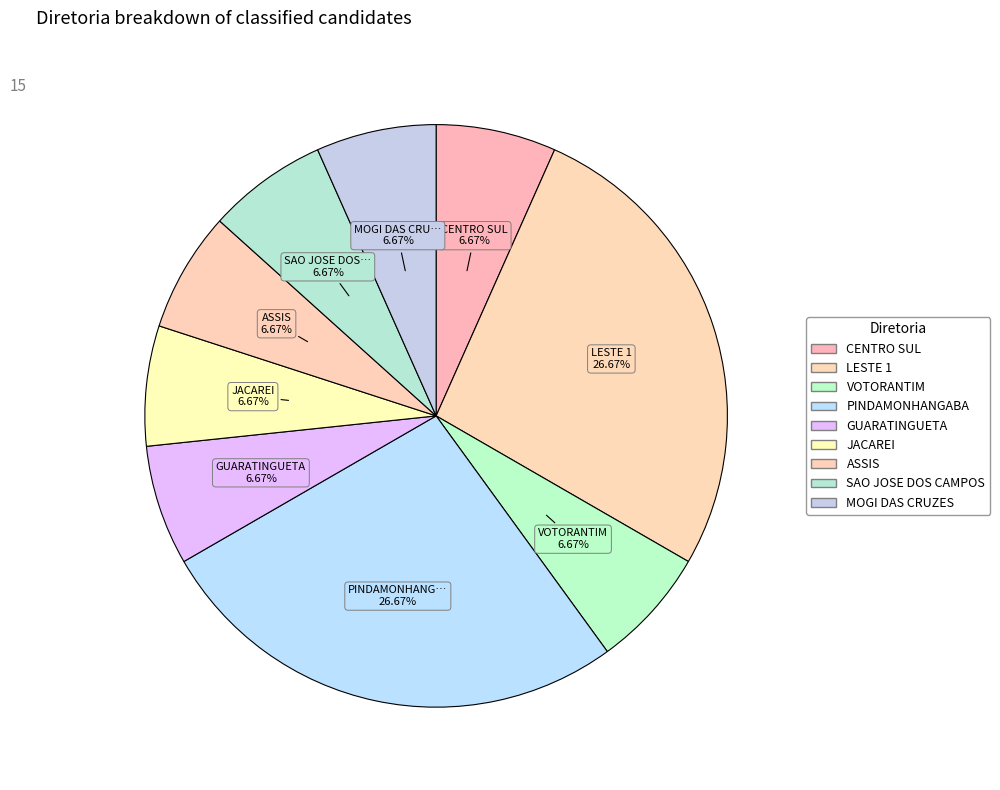

What is the ratio of the value at VOTORANTIM to the value at PINDAMONHANGABA?

0.2